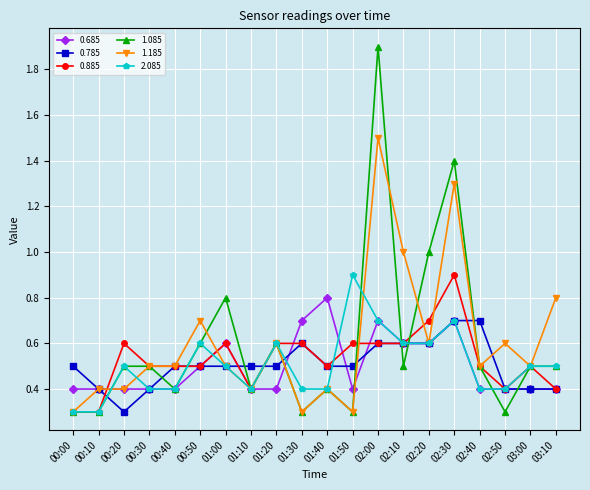

What is the label of the 17th point from the right?

00:30